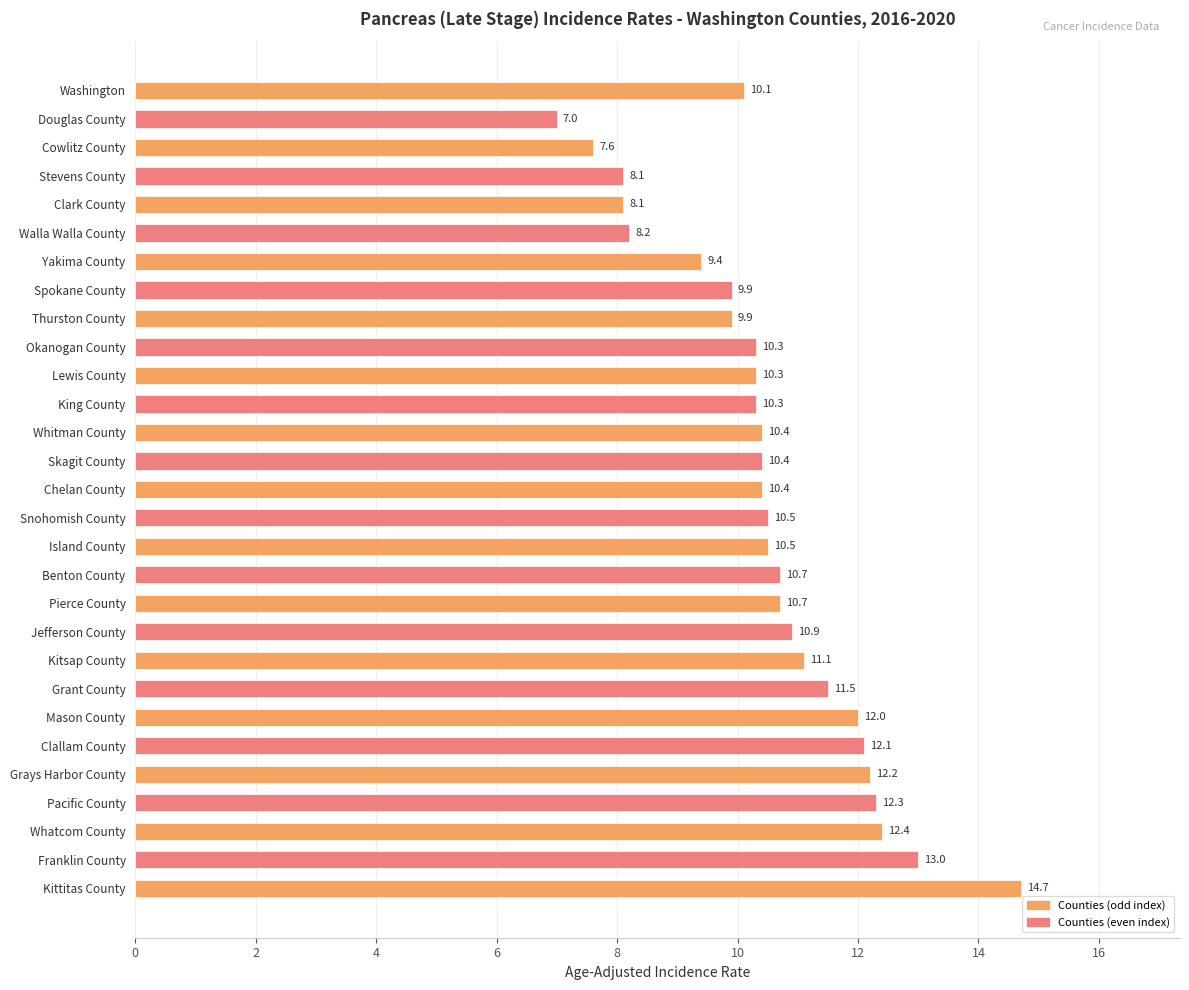

The chart shows a value of 4.4 at Cowlitz County. True or false?

False